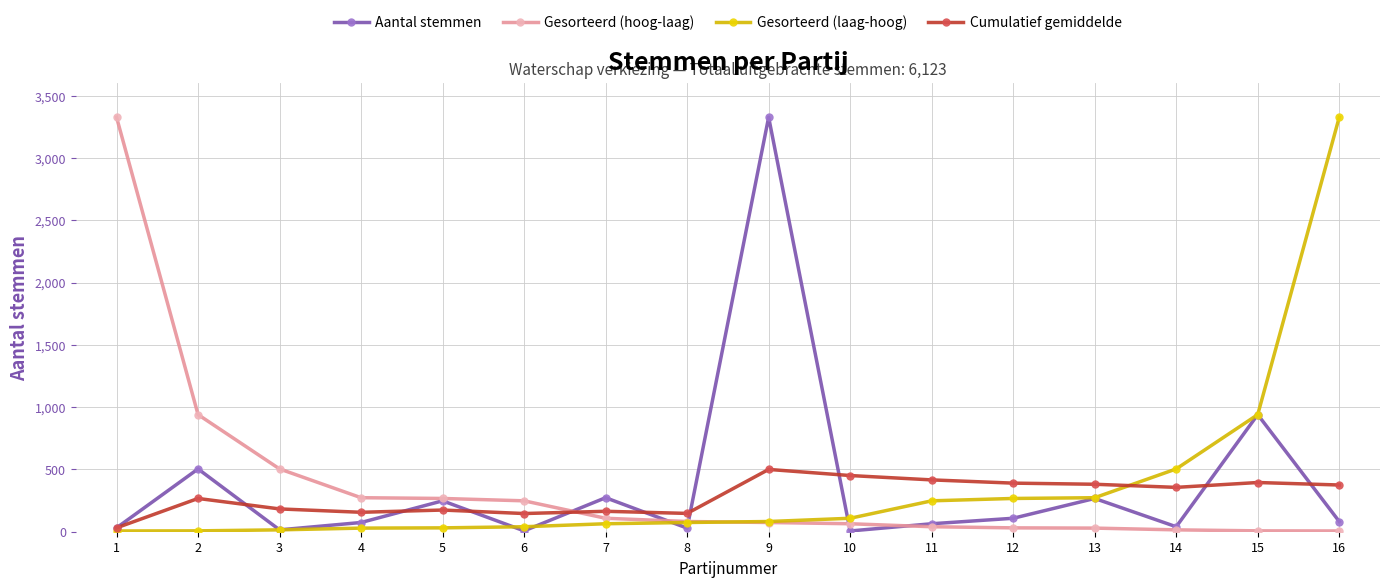

How many lines are shown in the chart?

4